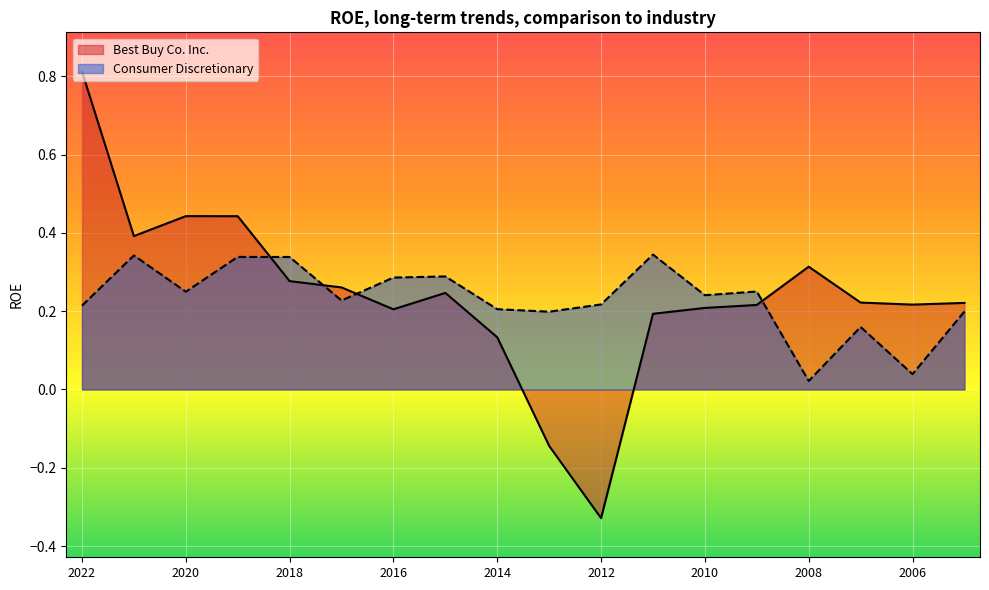

The value of Best Buy Co. Inc. at 2015-01-31 is 0.2. True or false?

True